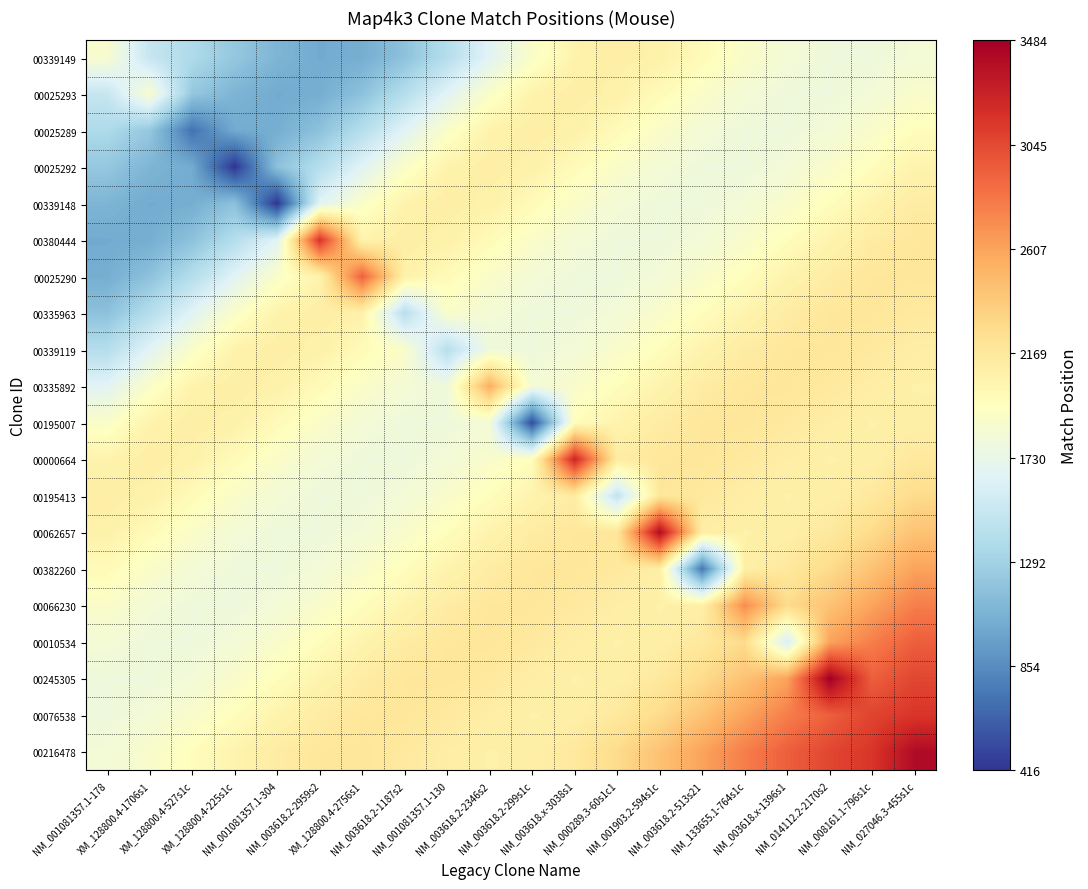

Reading left to right, extract all data points from this chart.

00339149: NM_001081357.1-178=1877.0	XM_128800.4-1706s1=1498.2	XM_128800.4-527s1c=1362.6	XM_128800.4-225s1c=1218.2	NM_001081357.1-304=1092.7	NM_003618.2-2959s2=1023.7	XM_128800.4-2756s1=1046.2	NM_003618.2-1187s2=1176.5	NM_001081357.1-130=1398.3	NM_003618.2-2346s2=1662.7	NM_003618.2-299s1c=1903.3	NM_003618.x-3038s1=2063.2	NM_000289.3-60s1c1=2117.3	NM_001903.2-594s1c=2080.0	NM_003618.2-513s21=1992.2	NM_133655.1-764s1c=1898.6	NM_003618.x-1396s1=1828.9	NM_014112.2-2170s2=1793.7	NM_008161.1-796s1c=1792.6	NM_027046.3-455s1c=1823.3
00025293: NM_001081357.1-178=1498.2	XM_128800.4-1706s1=1876.0	XM_128800.4-527s1c=1218.2	XM_128800.4-225s1c=1092.7	NM_001081357.1-304=1023.7	NM_003618.2-2959s2=1046.2	XM_128800.4-2756s1=1176.5	NM_003618.2-1187s2=1398.3	NM_001081357.1-130=1662.7	NM_003618.2-2346s2=1903.3	NM_003618.2-299s1c=2063.2	NM_003618.x-3038s1=2117.3	NM_000289.3-60s1c1=2080.0	NM_001903.2-594s1c=1992.2	NM_003618.2-513s21=1898.6	NM_133655.1-764s1c=1828.9	NM_003618.x-1396s1=1793.7	NM_014112.2-2170s2=1792.6	NM_008161.1-796s1c=1823.3	NM_027046.3-455s1c=1883.6
00025289: NM_001081357.1-178=1362.6	XM_128800.4-1706s1=1218.2	XM_128800.4-527s1c=718.0	XM_128800.4-225s1c=1023.7	NM_001081357.1-304=1046.2	NM_003618.2-2959s2=1176.5	XM_128800.4-2756s1=1398.3	NM_003618.2-1187s2=1662.7	NM_001081357.1-130=1903.3	NM_003618.2-2346s2=2063.2	NM_003618.2-299s1c=2117.3	NM_003618.x-3038s1=2080.0	NM_000289.3-60s1c1=1992.2	NM_001903.2-594s1c=1898.6	NM_003618.2-513s21=1828.9	NM_133655.1-764s1c=1793.7	NM_003618.x-1396s1=1792.6	NM_014112.2-2170s2=1823.3	NM_008161.1-796s1c=1883.6	NM_027046.3-455s1c=1966.4
00025292: NM_001081357.1-178=1218.2	XM_128800.4-1706s1=1092.7	XM_128800.4-527s1c=1023.7	XM_128800.4-225s1c=416.0	NM_001081357.1-304=1176.5	NM_003618.2-2959s2=1398.3	XM_128800.4-2756s1=1662.7	NM_003618.2-1187s2=1903.3	NM_001081357.1-130=2063.2	NM_003618.2-2346s2=2117.3	NM_003618.2-299s1c=2080.0	NM_003618.x-3038s1=1992.2	NM_000289.3-60s1c1=1898.6	NM_001903.2-594s1c=1828.9	NM_003618.2-513s21=1793.7	NM_133655.1-764s1c=1792.6	NM_003618.x-1396s1=1823.3	NM_014112.2-2170s2=1883.6	NM_008161.1-796s1c=1966.4	NM_027046.3-455s1c=2056.3
00339148: NM_001081357.1-178=1092.7	XM_128800.4-1706s1=1023.7	XM_128800.4-527s1c=1046.2	XM_128800.4-225s1c=1176.5	NM_001081357.1-304=416.0	NM_003618.2-2959s2=1662.7	XM_128800.4-2756s1=1903.3	NM_003618.2-1187s2=2063.2	NM_001081357.1-130=2117.3	NM_003618.2-2346s2=2080.0	NM_003618.2-299s1c=1992.2	NM_003618.x-3038s1=1898.6	NM_000289.3-60s1c1=1828.9	NM_001903.2-594s1c=1793.7	NM_003618.2-513s21=1792.6	NM_133655.1-764s1c=1823.3	NM_003618.x-1396s1=1883.6	NM_014112.2-2170s2=1966.4	NM_008161.1-796s1c=2056.3	NM_027046.3-455s1c=2132.8
00380444: NM_001081357.1-178=1023.7	XM_128800.4-1706s1=1046.2	XM_128800.4-527s1c=1176.5	XM_128800.4-225s1c=1398.3	NM_001081357.1-304=1662.7	NM_003618.2-2959s2=3161.0	XM_128800.4-2756s1=2063.2	NM_003618.2-1187s2=2117.3	NM_001081357.1-130=2080.0	NM_003618.2-2346s2=1992.2	NM_003618.2-299s1c=1898.6	NM_003618.x-3038s1=1828.9	NM_000289.3-60s1c1=1793.7	NM_001903.2-594s1c=1792.6	NM_003618.2-513s21=1823.3	NM_133655.1-764s1c=1883.6	NM_003618.x-1396s1=1966.4	NM_014112.2-2170s2=2056.3	NM_008161.1-796s1c=2132.8	NM_027046.3-455s1c=2178.1
00025290: NM_001081357.1-178=1046.2	XM_128800.4-1706s1=1176.5	XM_128800.4-527s1c=1398.3	XM_128800.4-225s1c=1662.7	NM_001081357.1-304=1903.3	NM_003618.2-2959s2=2063.2	XM_128800.4-2756s1=2926.0	NM_003618.2-1187s2=2080.0	NM_001081357.1-130=1992.2	NM_003618.2-2346s2=1898.6	NM_003618.2-299s1c=1828.9	NM_003618.x-3038s1=1793.7	NM_000289.3-60s1c1=1792.6	NM_001903.2-594s1c=1823.3	NM_003618.2-513s21=1883.6	NM_133655.1-764s1c=1966.4	NM_003618.x-1396s1=2056.3	NM_014112.2-2170s2=2132.8	NM_008161.1-796s1c=2178.1	NM_027046.3-455s1c=2184.5
00335963: NM_001081357.1-178=1176.5	XM_128800.4-1706s1=1398.3	XM_128800.4-527s1c=1662.7	XM_128800.4-225s1c=1903.3	NM_001081357.1-304=2063.2	NM_003618.2-2959s2=2117.3	XM_128800.4-2756s1=2080.0	NM_003618.2-1187s2=1412.0	NM_001081357.1-130=1898.6	NM_003618.2-2346s2=1828.9	NM_003618.2-299s1c=1793.7	NM_003618.x-3038s1=1792.6	NM_000289.3-60s1c1=1823.3	NM_001903.2-594s1c=1883.6	NM_003618.2-513s21=1966.4	NM_133655.1-764s1c=2056.3	NM_003618.x-1396s1=2132.8	NM_014112.2-2170s2=2178.1	NM_008161.1-796s1c=2184.5	NM_027046.3-455s1c=2158.2
00339119: NM_001081357.1-178=1398.3	XM_128800.4-1706s1=1662.7	XM_128800.4-527s1c=1903.3	XM_128800.4-225s1c=2063.2	NM_001081357.1-304=2117.3	NM_003618.2-2959s2=2080.0	XM_128800.4-2756s1=1992.2	NM_003618.2-1187s2=1898.6	NM_001081357.1-130=1412.0	NM_003618.2-2346s2=1793.7	NM_003618.2-299s1c=1792.6	NM_003618.x-3038s1=1823.3	NM_000289.3-60s1c1=1883.6	NM_001903.2-594s1c=1966.4	NM_003618.2-513s21=2056.3	NM_133655.1-764s1c=2132.8	NM_003618.x-1396s1=2178.1	NM_014112.2-2170s2=2184.5	NM_008161.1-796s1c=2158.2	NM_027046.3-455s1c=2118.4
00335892: NM_001081357.1-178=1662.7	XM_128800.4-1706s1=1903.3	XM_128800.4-527s1c=2063.2	XM_128800.4-225s1c=2117.3	NM_001081357.1-304=2080.0	NM_003618.2-2959s2=1992.2	XM_128800.4-2756s1=1898.6	NM_003618.2-1187s2=1828.9	NM_001081357.1-130=1793.7	NM_003618.2-2346s2=2550.0	NM_003618.2-299s1c=1823.3	NM_003618.x-3038s1=1883.6	NM_000289.3-60s1c1=1966.4	NM_001903.2-594s1c=2056.3	NM_003618.2-513s21=2132.8	NM_133655.1-764s1c=2178.1	NM_003618.x-1396s1=2184.5	NM_014112.2-2170s2=2158.2	NM_008161.1-796s1c=2118.4	NM_027046.3-455s1c=2091.7
00195007: NM_001081357.1-178=1903.3	XM_128800.4-1706s1=2063.2	XM_128800.4-527s1c=2117.3	XM_128800.4-225s1c=2080.0	NM_001081357.1-304=1992.2	NM_003618.2-2959s2=1898.6	XM_128800.4-2756s1=1828.9	NM_003618.2-1187s2=1793.7	NM_001081357.1-130=1792.6	NM_003618.2-2346s2=1823.3	NM_003618.2-299s1c=524.0	NM_003618.x-3038s1=1966.4	NM_000289.3-60s1c1=2056.3	NM_001903.2-594s1c=2132.8	NM_003618.2-513s21=2178.1	NM_133655.1-764s1c=2184.5	NM_003618.x-1396s1=2158.2	NM_014112.2-2170s2=2118.4	NM_008161.1-796s1c=2091.7	NM_027046.3-455s1c=2102.4
00000664: NM_001081357.1-178=2063.2	XM_128800.4-1706s1=2117.3	XM_128800.4-527s1c=2080.0	XM_128800.4-225s1c=1992.2	NM_001081357.1-304=1898.6	NM_003618.2-2959s2=1828.9	XM_128800.4-2756s1=1793.7	NM_003618.2-1187s2=1792.6	NM_001081357.1-130=1823.3	NM_003618.2-2346s2=1883.6	NM_003618.2-299s1c=1966.4	NM_003618.x-3038s1=3239.0	NM_000289.3-60s1c1=2132.8	NM_001903.2-594s1c=2178.1	NM_003618.2-513s21=2184.5	NM_133655.1-764s1c=2158.2	NM_003618.x-1396s1=2118.4	NM_014112.2-2170s2=2091.7	NM_008161.1-796s1c=2102.4	NM_027046.3-455s1c=2164.8
00195413: NM_001081357.1-178=2117.3	XM_128800.4-1706s1=2080.0	XM_128800.4-527s1c=1992.2	XM_128800.4-225s1c=1898.6	NM_001081357.1-304=1828.9	NM_003618.2-2959s2=1793.7	XM_128800.4-2756s1=1792.6	NM_003618.2-1187s2=1823.3	NM_001081357.1-130=1883.6	NM_003618.2-2346s2=1966.4	NM_003618.2-299s1c=2056.3	NM_003618.x-3038s1=2132.8	NM_000289.3-60s1c1=1466.0	NM_001903.2-594s1c=2184.5	NM_003618.2-513s21=2158.2	NM_133655.1-764s1c=2118.4	NM_003618.x-1396s1=2091.7	NM_014112.2-2170s2=2102.4	NM_008161.1-796s1c=2164.8	NM_027046.3-455s1c=2279.4
00062657: NM_001081357.1-178=2080.0	XM_128800.4-1706s1=1992.2	XM_128800.4-527s1c=1898.6	XM_128800.4-225s1c=1828.9	NM_001081357.1-304=1793.7	NM_003618.2-2959s2=1792.6	XM_128800.4-2756s1=1823.3	NM_003618.2-1187s2=1883.6	NM_001081357.1-130=1966.4	NM_003618.2-2346s2=2056.3	NM_003618.2-299s1c=2132.8	NM_003618.x-3038s1=2178.1	NM_000289.3-60s1c1=2184.5	NM_001903.2-594s1c=3400.0	NM_003618.2-513s21=2118.4	NM_133655.1-764s1c=2091.7	NM_003618.x-1396s1=2102.4	NM_014112.2-2170s2=2164.8	NM_008161.1-796s1c=2279.4	NM_027046.3-455s1c=2434.4
00382260: NM_001081357.1-178=1992.2	XM_128800.4-1706s1=1898.6	XM_128800.4-527s1c=1828.9	XM_128800.4-225s1c=1793.7	NM_001081357.1-304=1792.6	NM_003618.2-2959s2=1823.3	XM_128800.4-2756s1=1883.6	NM_003618.2-1187s2=1966.4	NM_001081357.1-130=2056.3	NM_003618.2-2346s2=2132.8	NM_003618.2-299s1c=2178.1	NM_003618.x-3038s1=2184.5	NM_000289.3-60s1c1=2158.2	NM_001903.2-594s1c=2118.4	NM_003618.2-513s21=738.0	NM_133655.1-764s1c=2102.4	NM_003618.x-1396s1=2164.8	NM_014112.2-2170s2=2279.4	NM_008161.1-796s1c=2434.4	NM_027046.3-455s1c=2610.0
00066230: NM_001081357.1-178=1898.6	XM_128800.4-1706s1=1828.9	XM_128800.4-527s1c=1793.7	XM_128800.4-225s1c=1792.6	NM_001081357.1-304=1823.3	NM_003618.2-2959s2=1883.6	XM_128800.4-2756s1=1966.4	NM_003618.2-1187s2=2056.3	NM_001081357.1-130=2132.8	NM_003618.2-2346s2=2178.1	NM_003618.2-299s1c=2184.5	NM_003618.x-3038s1=2158.2	NM_000289.3-60s1c1=2118.4	NM_001903.2-594s1c=2091.7	NM_003618.2-513s21=2102.4	NM_133655.1-764s1c=2715.0	NM_003618.x-1396s1=2279.4	NM_014112.2-2170s2=2434.4	NM_008161.1-796s1c=2610.0	NM_027046.3-455s1c=2783.7
00010534: NM_001081357.1-178=1828.9	XM_128800.4-1706s1=1793.7	XM_128800.4-527s1c=1792.6	XM_128800.4-225s1c=1823.3	NM_001081357.1-304=1883.6	NM_003618.2-2959s2=1966.4	XM_128800.4-2756s1=2056.3	NM_003618.2-1187s2=2132.8	NM_001081357.1-130=2178.1	NM_003618.2-2346s2=2184.5	NM_003618.2-299s1c=2158.2	NM_003618.x-3038s1=2118.4	NM_000289.3-60s1c1=2091.7	NM_001903.2-594s1c=2102.4	NM_003618.2-513s21=2164.8	NM_133655.1-764s1c=2279.4	NM_003618.x-1396s1=1600.0	NM_014112.2-2170s2=2610.0	NM_008161.1-796s1c=2783.7	NM_027046.3-455s1c=2936.6
00245305: NM_001081357.1-178=1793.7	XM_128800.4-1706s1=1792.6	XM_128800.4-527s1c=1823.3	XM_128800.4-225s1c=1883.6	NM_001081357.1-304=1966.4	NM_003618.2-2959s2=2056.3	XM_128800.4-2756s1=2132.8	NM_003618.2-1187s2=2178.1	NM_001081357.1-130=2184.5	NM_003618.2-2346s2=2158.2	NM_003618.2-299s1c=2118.4	NM_003618.x-3038s1=2091.7	NM_000289.3-60s1c1=2102.4	NM_001903.2-594s1c=2164.8	NM_003618.2-513s21=2279.4	NM_133655.1-764s1c=2434.4	NM_003618.x-1396s1=2610.0	NM_014112.2-2170s2=3484.0	NM_008161.1-796s1c=2936.6	NM_027046.3-455s1c=3058.6
00076538: NM_001081357.1-178=1792.6	XM_128800.4-1706s1=1823.3	XM_128800.4-527s1c=1883.6	XM_128800.4-225s1c=1966.4	NM_001081357.1-304=2056.3	NM_003618.2-2959s2=2132.8	XM_128800.4-2756s1=2178.1	NM_003618.2-1187s2=2184.5	NM_001081357.1-130=2158.2	NM_003618.2-2346s2=2118.4	NM_003618.2-299s1c=2091.7	NM_003618.x-3038s1=2102.4	NM_000289.3-60s1c1=2164.8	NM_001903.2-594s1c=2279.4	NM_003618.2-513s21=2434.4	NM_133655.1-764s1c=2610.0	NM_003618.x-1396s1=2783.7	NM_014112.2-2170s2=2936.6	NM_008161.1-796s1c=3073.0	NM_027046.3-455s1c=3148.6
00216478: NM_001081357.1-178=1823.3	XM_128800.4-1706s1=1883.6	XM_128800.4-527s1c=1966.4	XM_128800.4-225s1c=2056.3	NM_001081357.1-304=2132.8	NM_003618.2-2959s2=2178.1	XM_128800.4-2756s1=2184.5	NM_003618.2-1187s2=2158.2	NM_001081357.1-130=2118.4	NM_003618.2-2346s2=2091.7	NM_003618.2-299s1c=2102.4	NM_003618.x-3038s1=2164.8	NM_000289.3-60s1c1=2279.4	NM_001903.2-594s1c=2434.4	NM_003618.2-513s21=2610.0	NM_133655.1-764s1c=2783.7	NM_003618.x-1396s1=2936.6	NM_014112.2-2170s2=3058.6	NM_008161.1-796s1c=3148.6	NM_027046.3-455s1c=3404.0